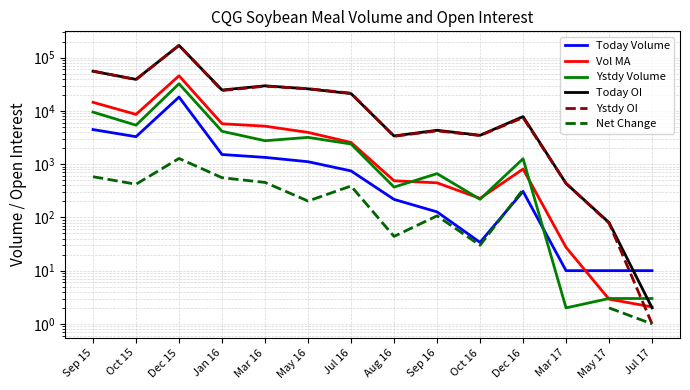

The Net Change series shows 334.0 at Dec 16. True or false?

True